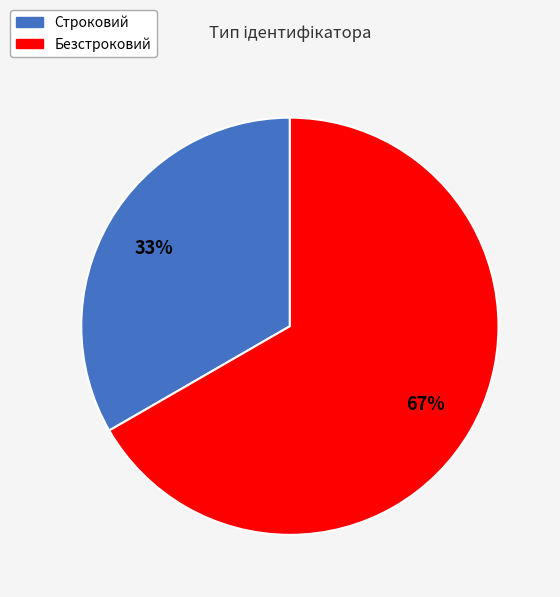

To the nearest percent, what is the average slice percentage?

50%